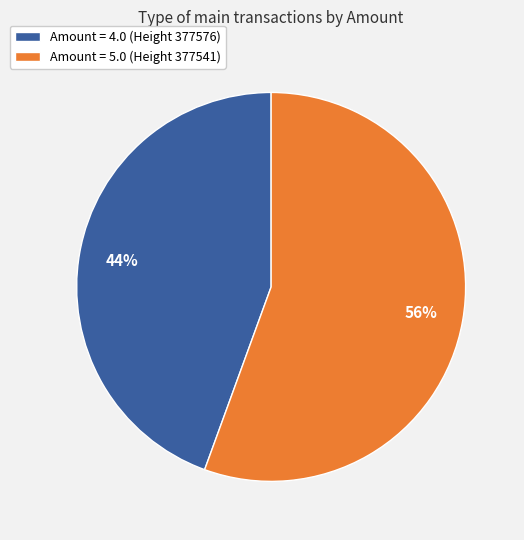

How many segments does this pie chart have?

2